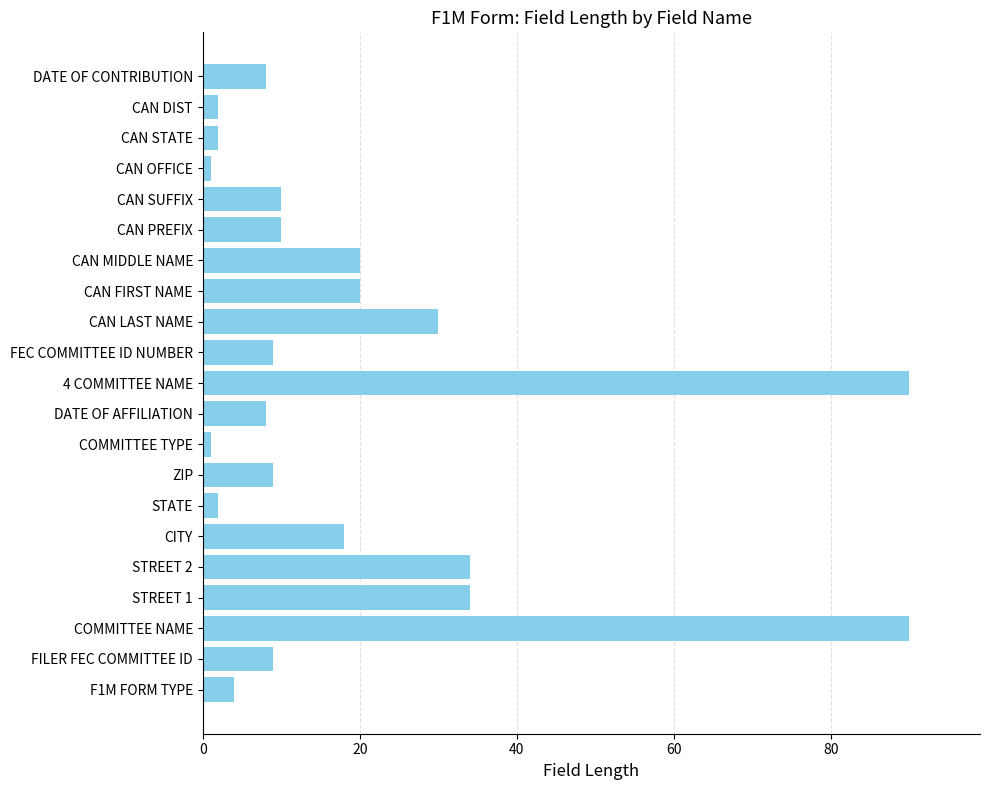

What is the change in value from STREET 2 to STATE?

-32